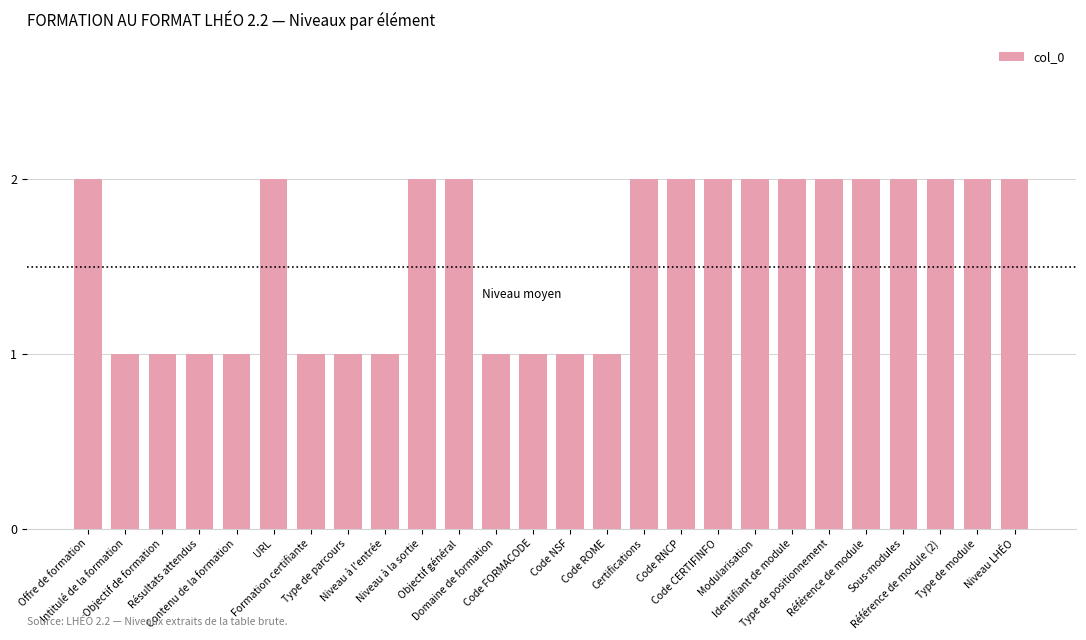

Between Résultats attendus and Identifiant de module, which is larger?

Identifiant de module